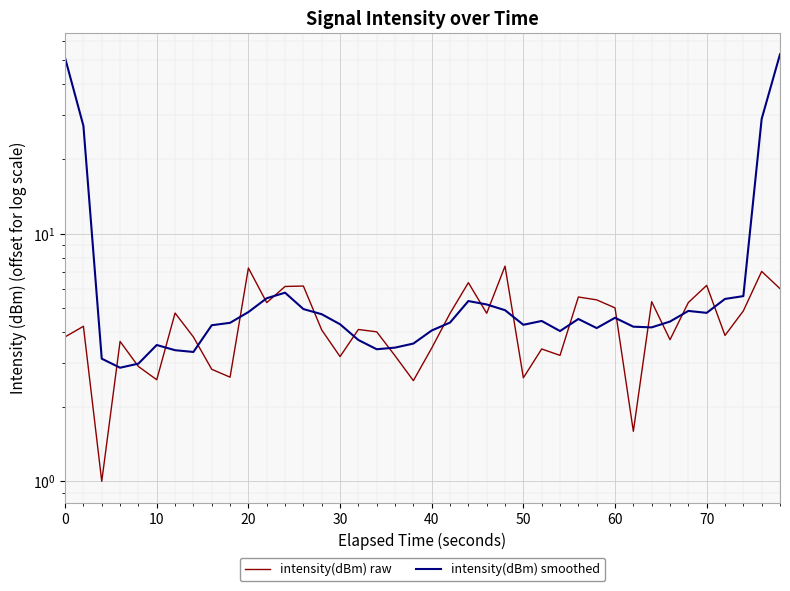

True or false: intensity(dBm) smoothed has more than 1 interior local peaks.

True